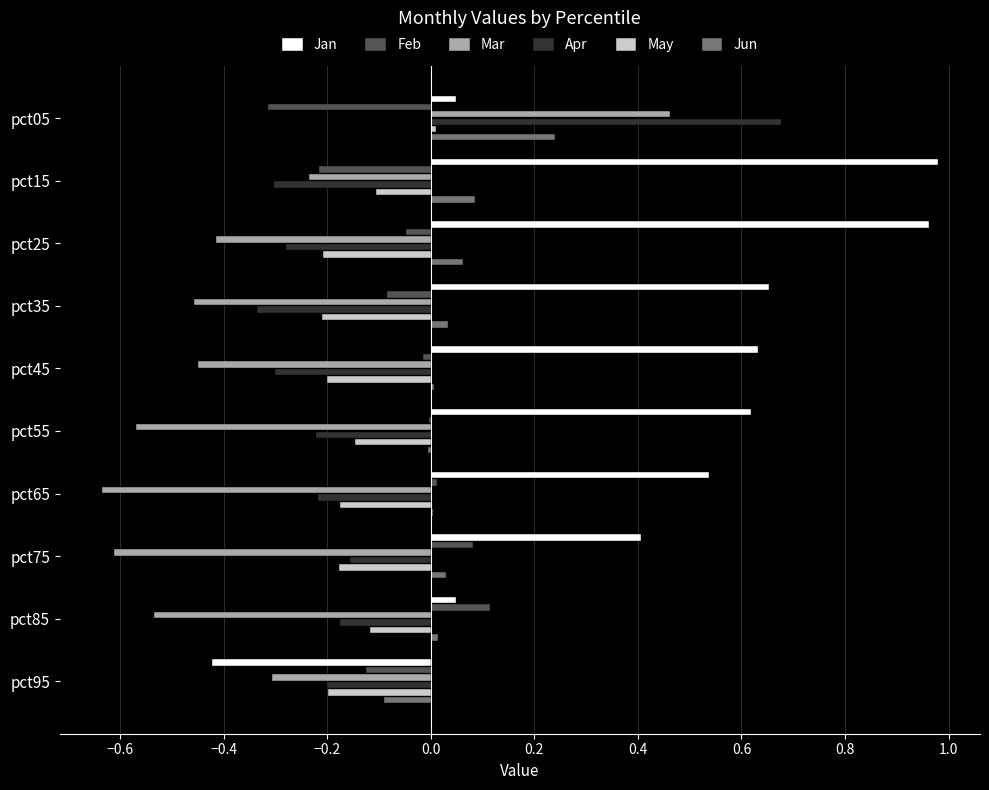

How many data points in May are above 0?

1